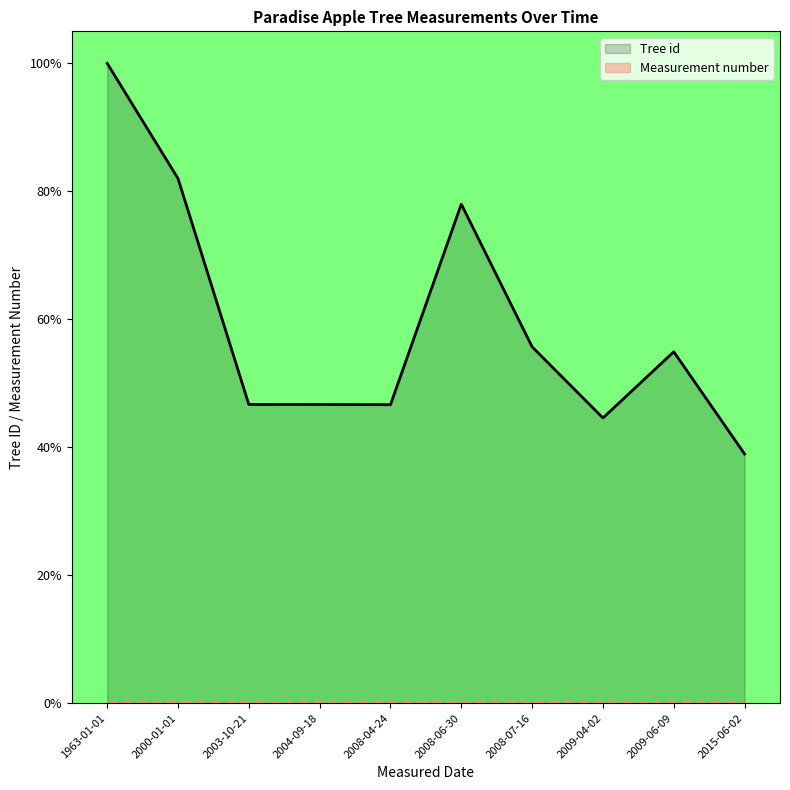

Rank the categories by Tree id value from highest to lowest.

1963-01-01, 2000-01-01, 2008-06-30, 2008-07-16, 2009-06-09, 2004-09-18, 2003-10-21, 2008-04-24, 2009-04-02, 2015-06-02